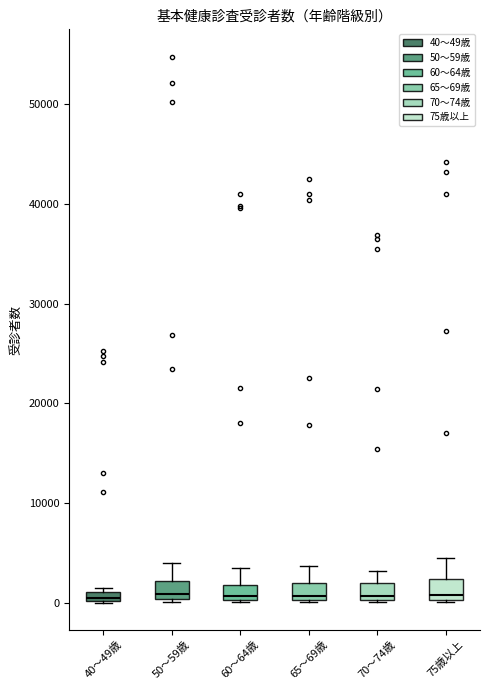

Where does the median line of the box for 75歳以上 sit on the y-axis? The values are not printed on the chart, so give them approximately, as read against the axis.

1000